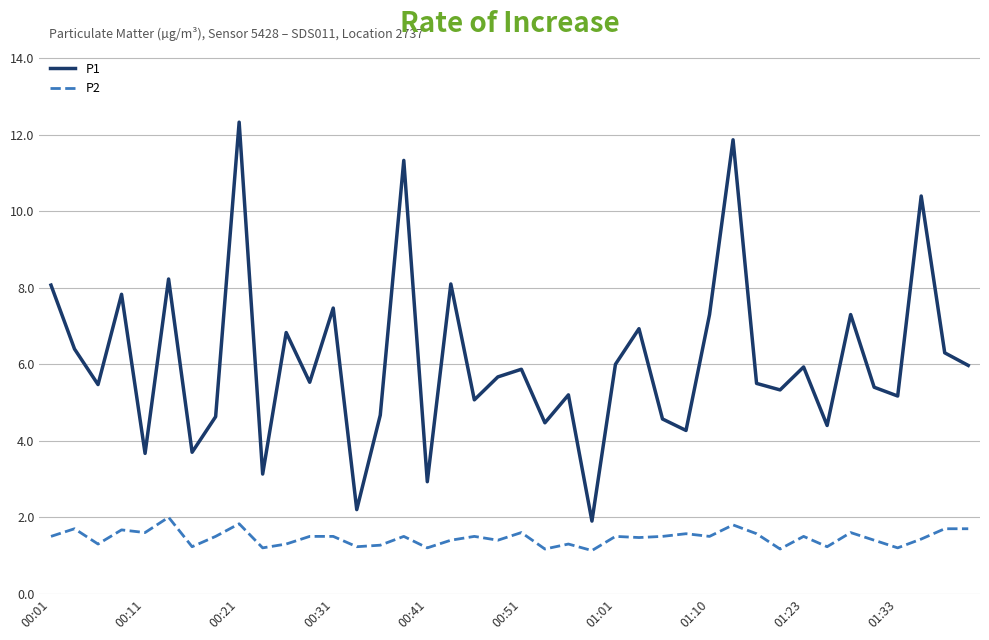

What is the difference between the maximum and minimum values in the P1 series?

10.4